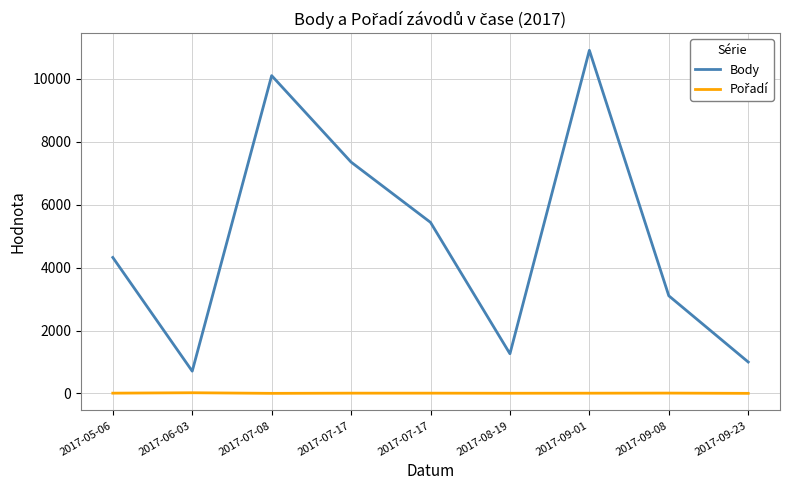

List the series in order of their peak value, lowest first.

Pořadí, Body